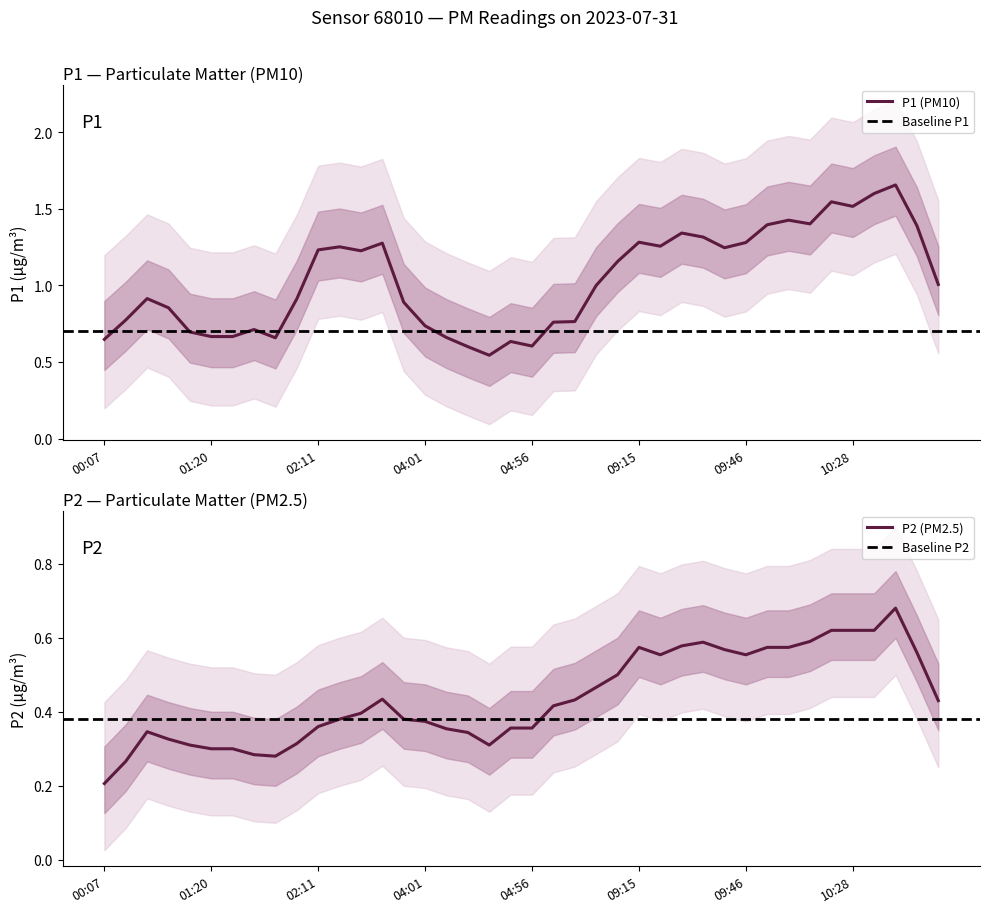

What is the label of the 37th point from the left?

10:36